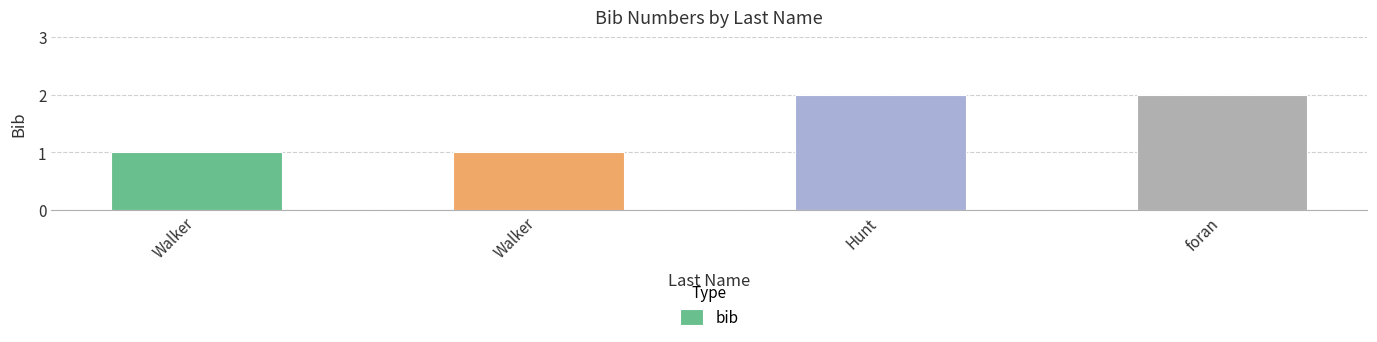

How many bars are there in total?

4